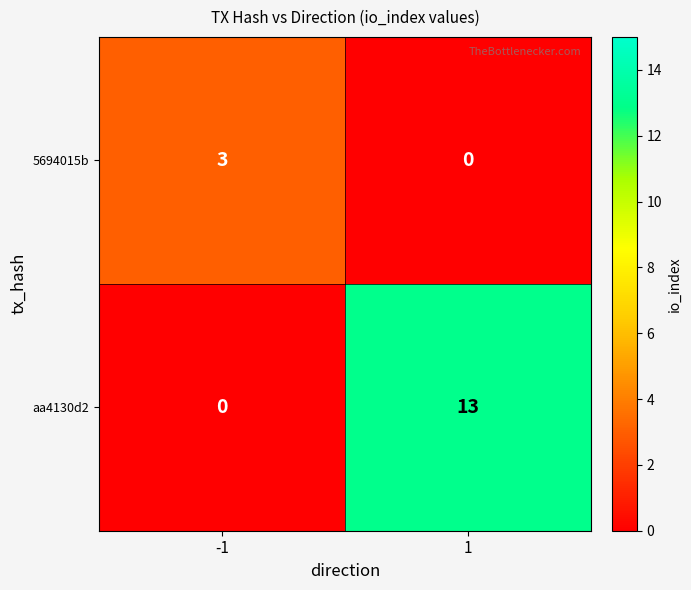

List the labels in order of 5694015b value, smallest first.

1, -1